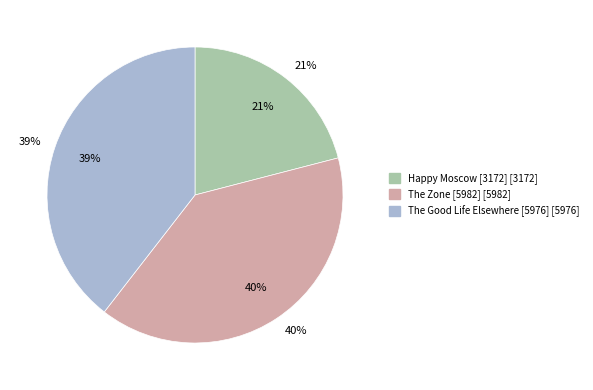

Is The Good Life Elsewhere [5976] the majority of the pie?

No